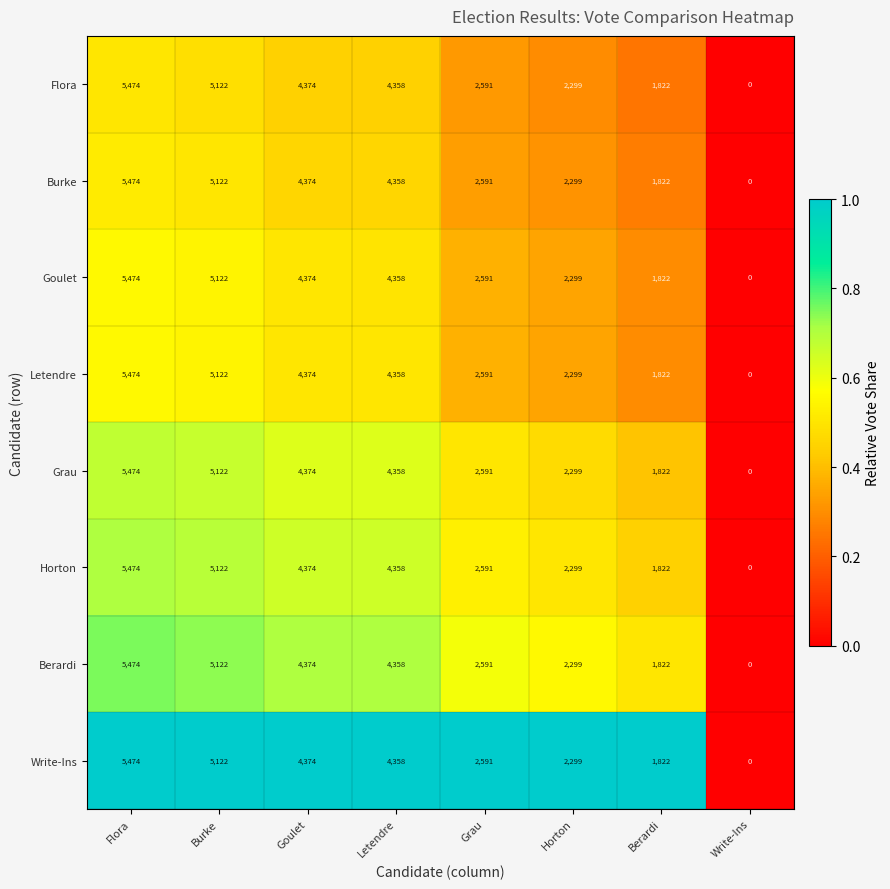

At which label does Grau first exceed 4358?

Flora